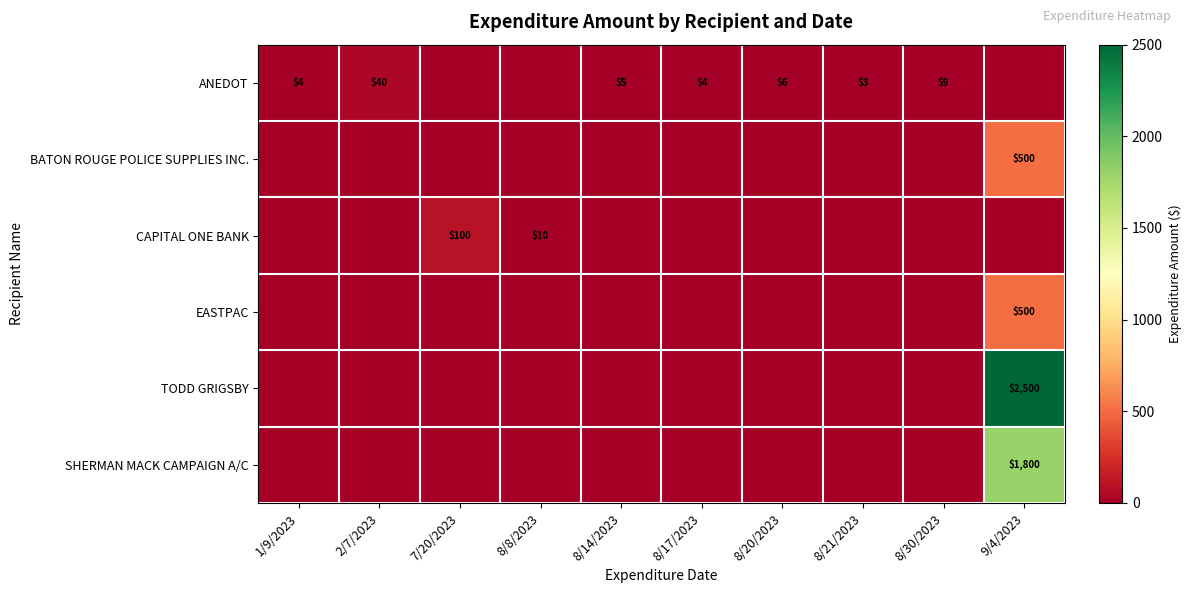

Is it true that ANEDOT equals 2 at 1/9/2023?

False